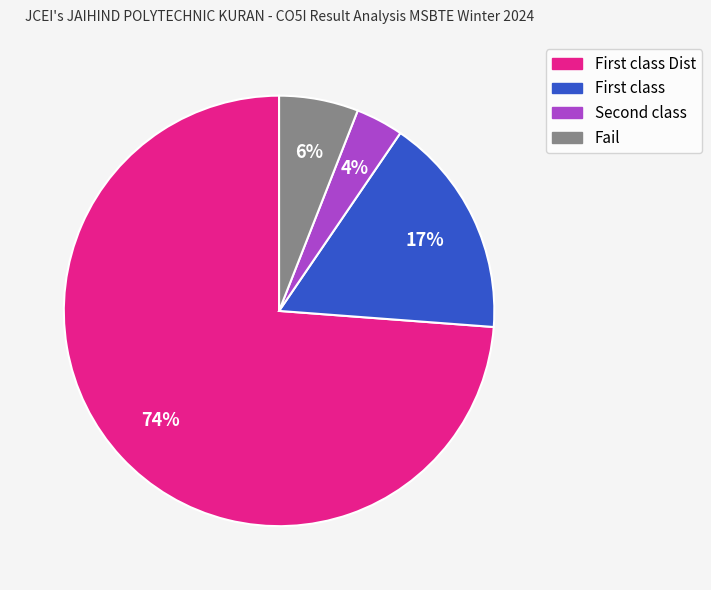

How many segments does this pie chart have?

4